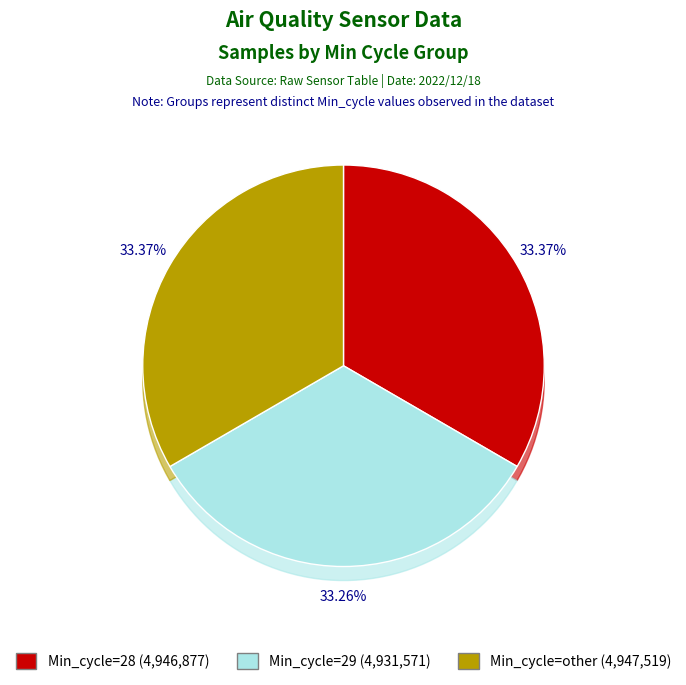

What percentage is the Min_cycle=other slice, to the nearest percent?

33%